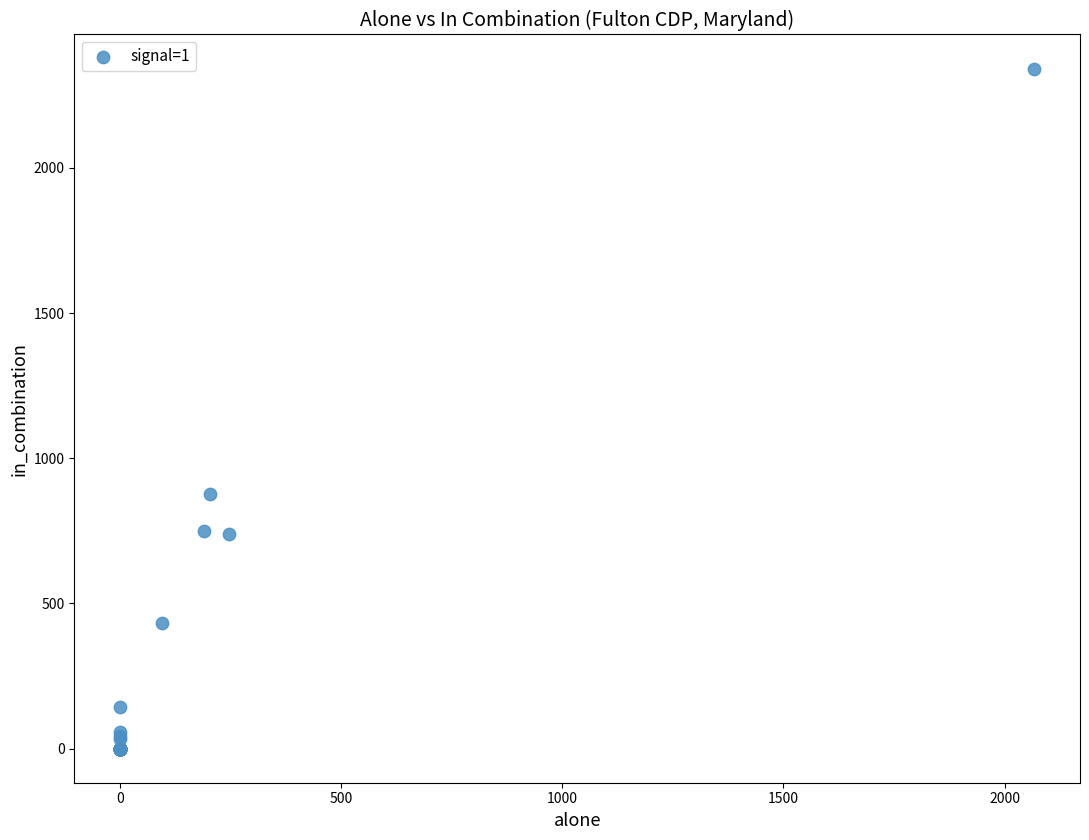

What Y value in the scatter plot is closest to 1171?

878